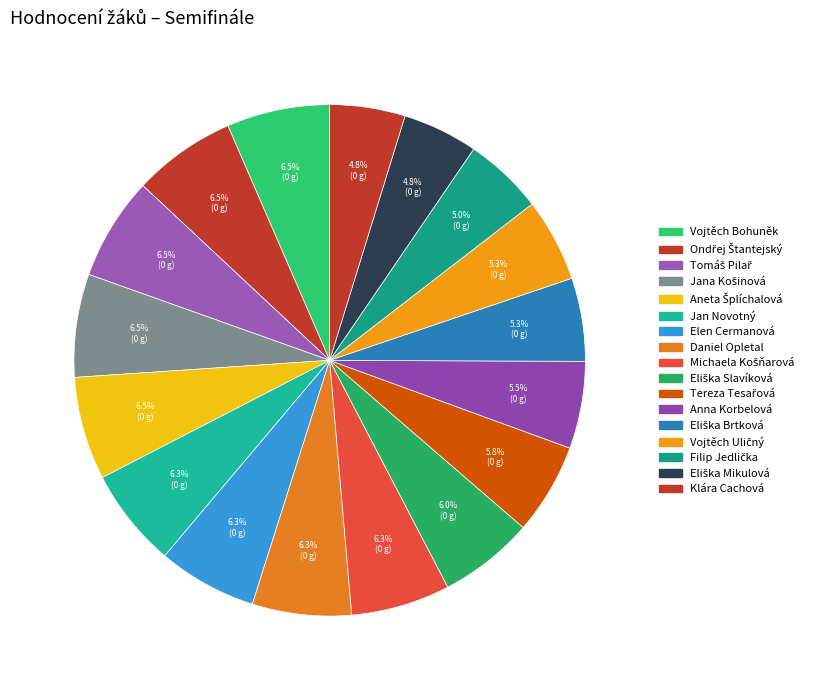

Is Eliška Brtková the majority of the pie?

No